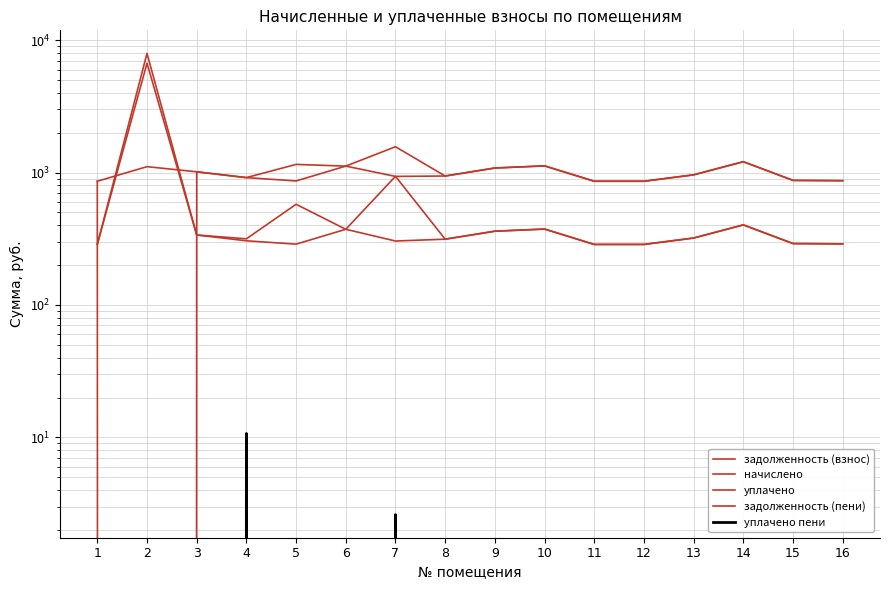

In уплачено, how many points are higher than both neighbors (excluding endpoints)?

5